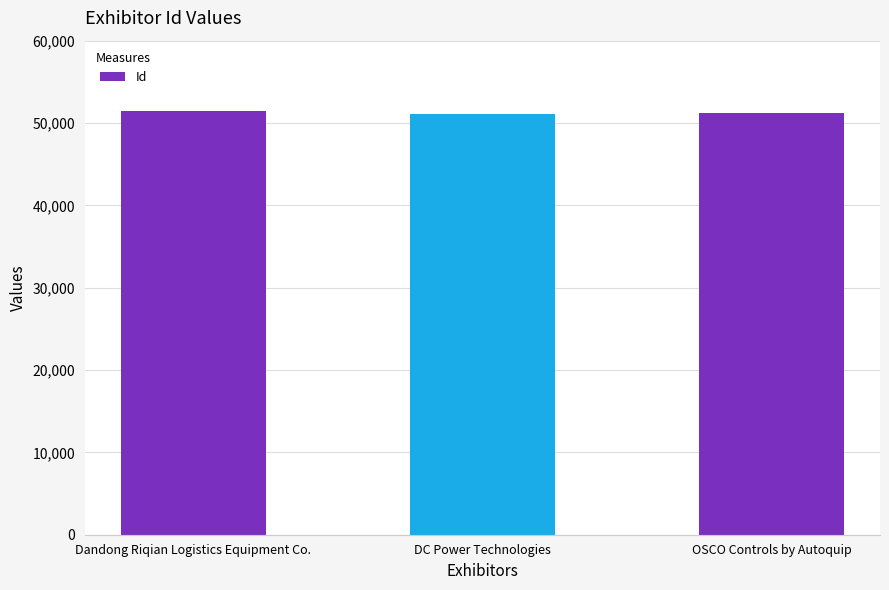

What is the ratio of the value at OSCO Controls by Autoquip to the value at Dandong Riqian Logistics Equipment Co.?

1.0